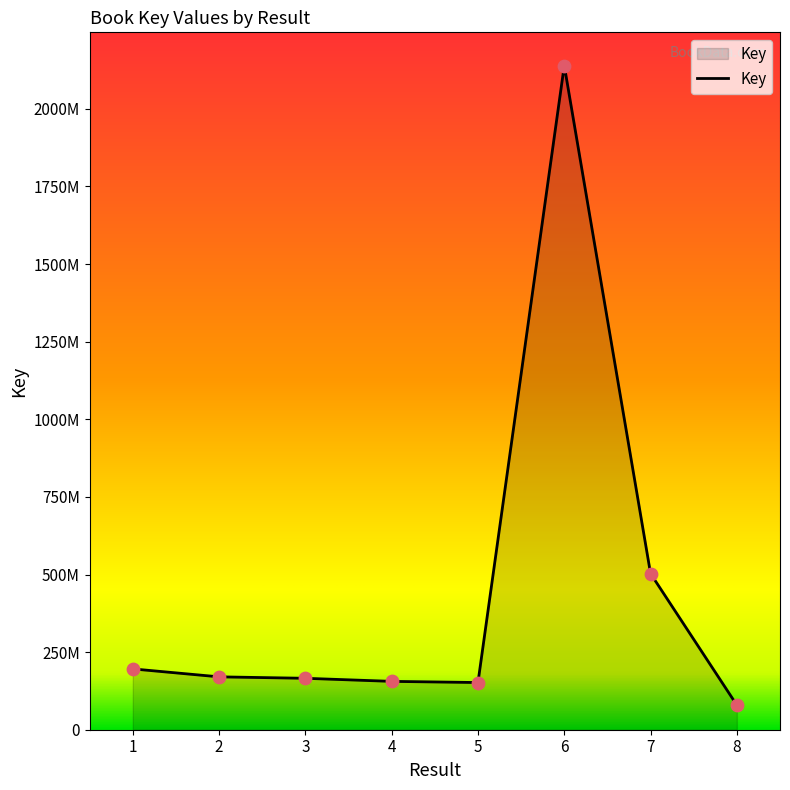

What is the change in value from 3 to 4?

-9925792